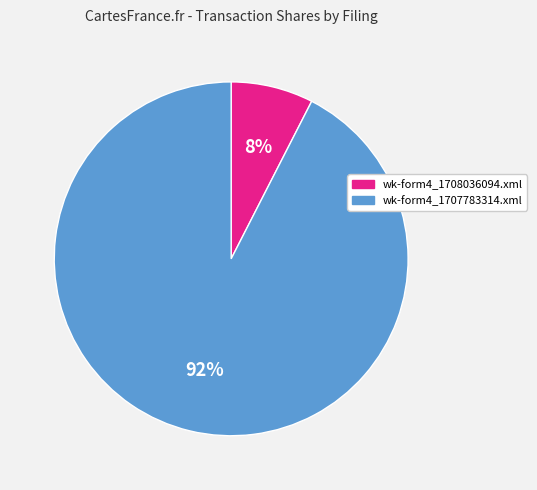

Is it true that wk-form4_1707783314.xml is 78% of the pie?

False